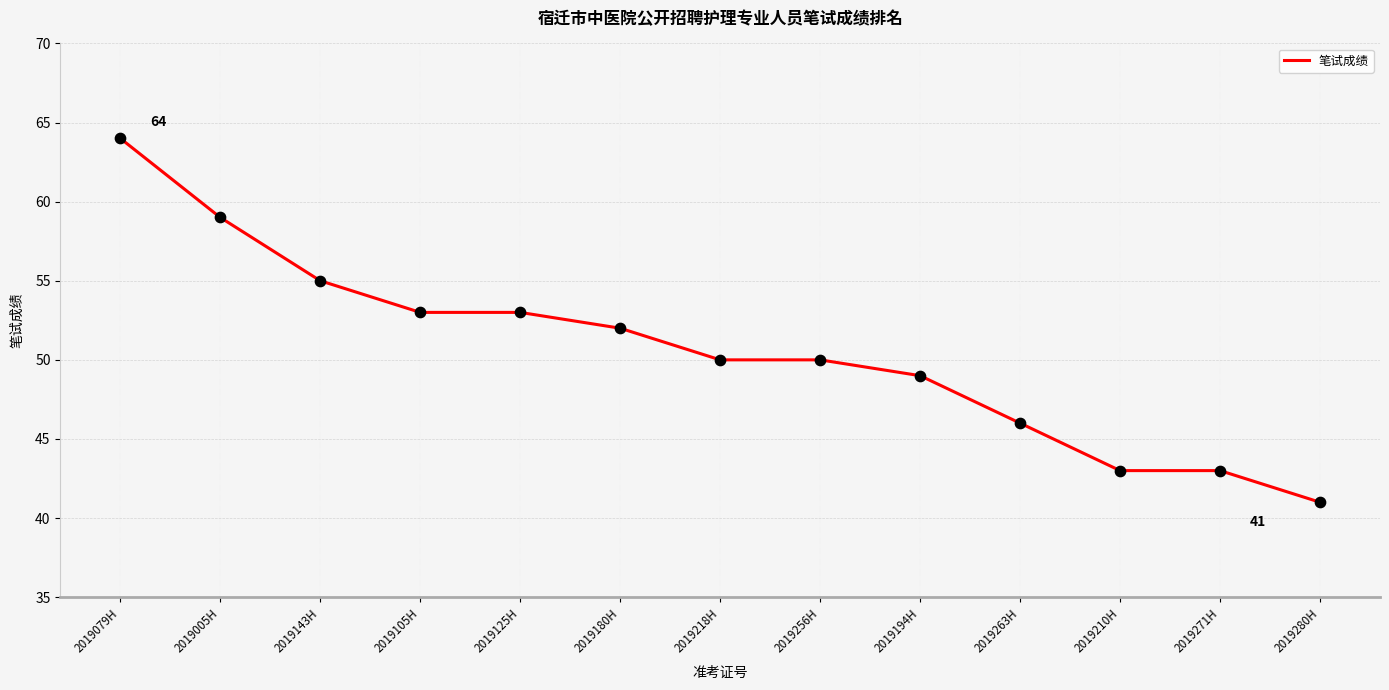

What is the change in value from 2019218H to 2019271H?

-7